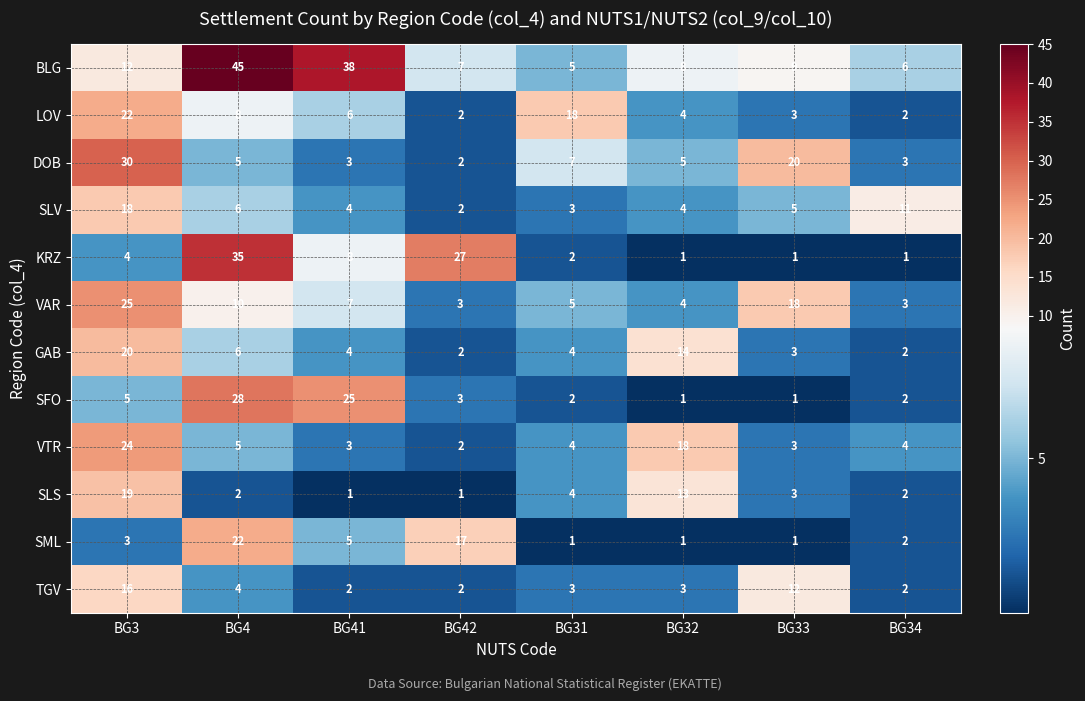

At which label is SML closest to 11?

BG41